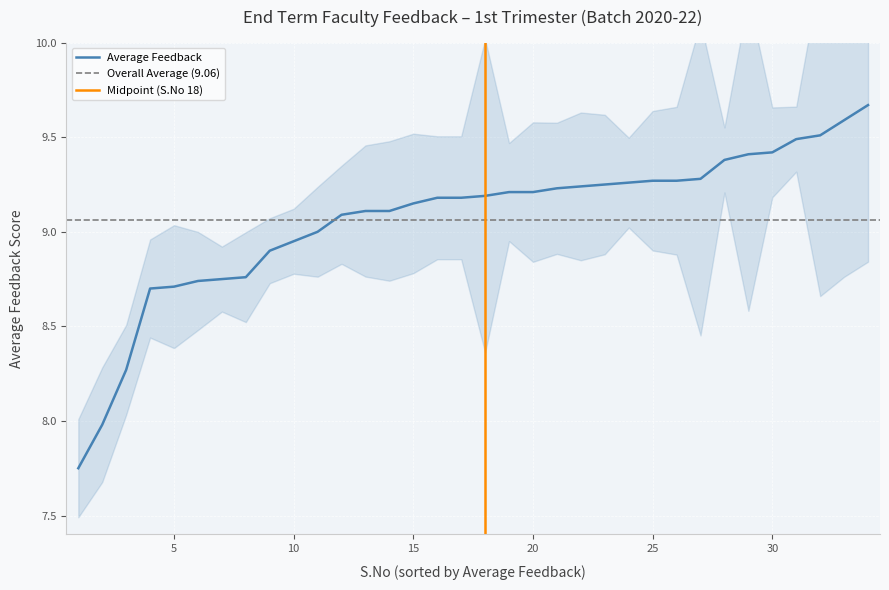

Is it true that the value at 17 is 9.2?

True